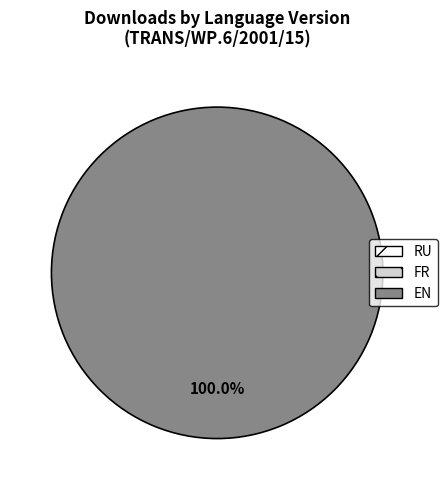

How many segments does this pie chart have?

1